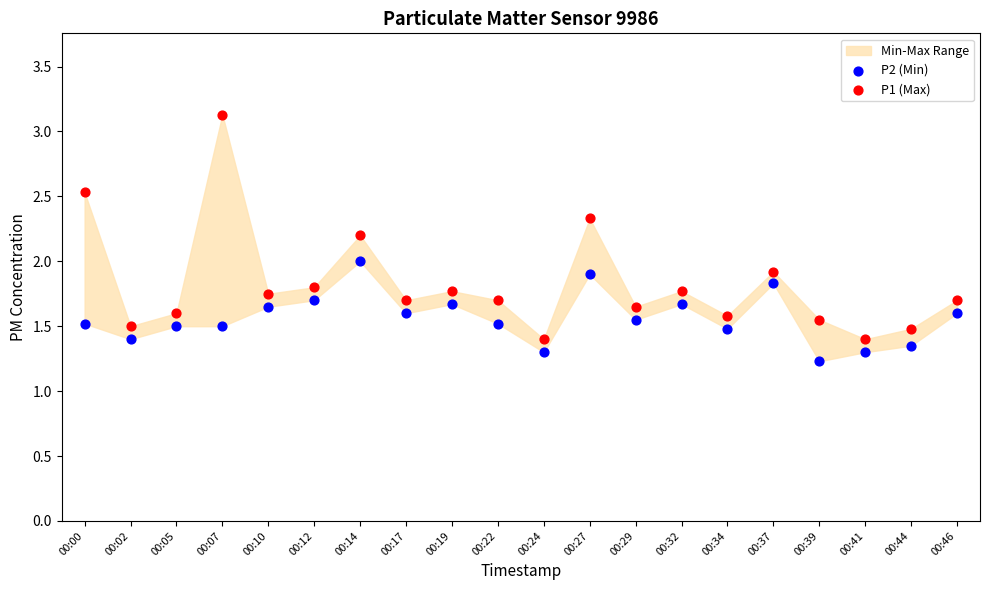

Which series contains the highest Y value?

P1 (Max)